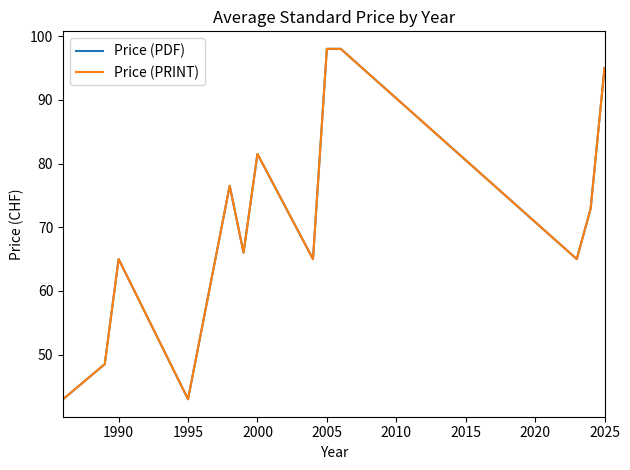

Reading right to left, list all the values displayed in this chart.

Price (PDF): 95.0	72.9	65.0	98.0	98.0	65.0	81.5	66.0	76.5	43.0	65.0	48.5	43.0
Price (PRINT): 95.0	72.9	65.0	98.0	98.0	65.0	81.5	66.0	76.5	43.0	65.0	48.5	43.0